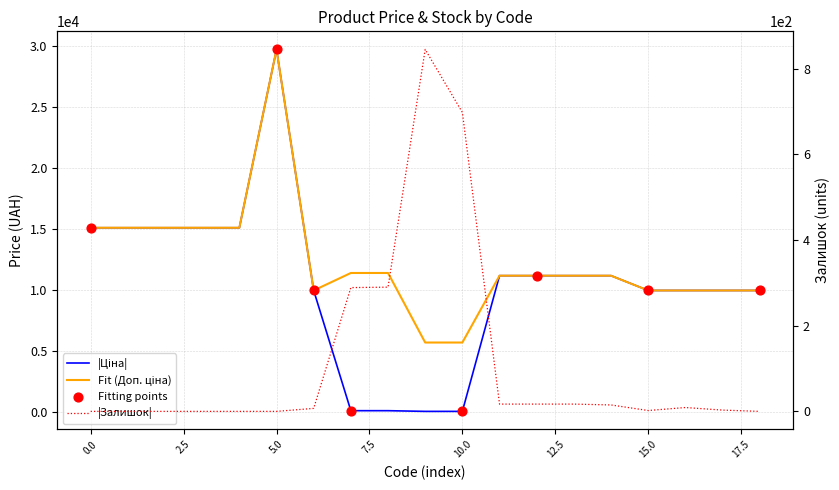

Which series contains the highest Y value?

Ціна